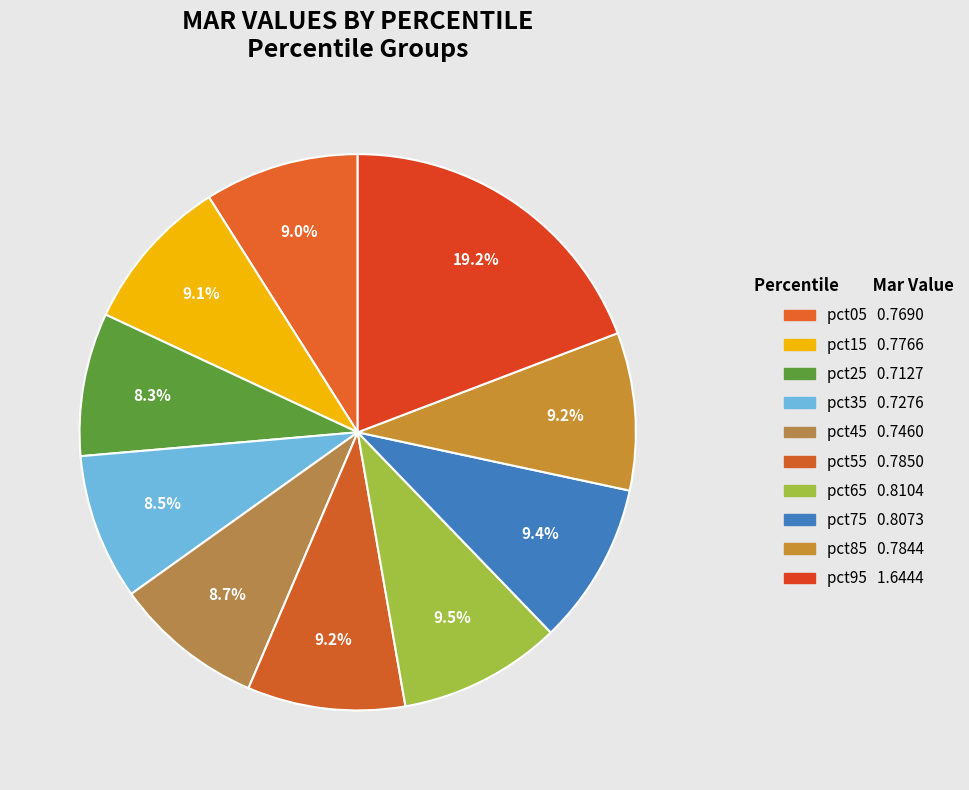

To the nearest percent, what is the average slice percentage?

10%